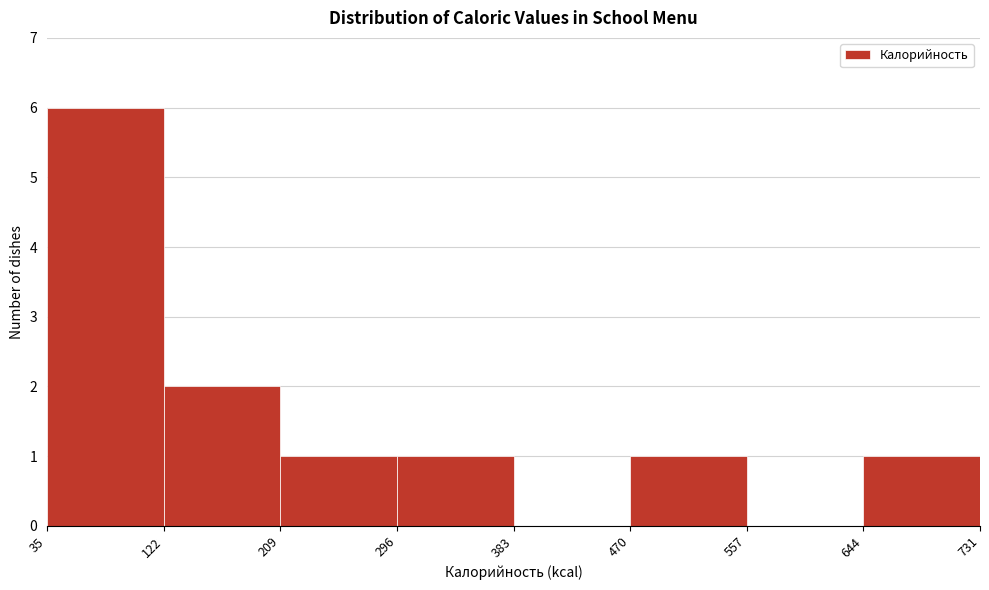

What is the height of the bar covering 122 to 209 on the x-axis? The values are not printed on the chart, so give them approximately, as read against the axis.

2